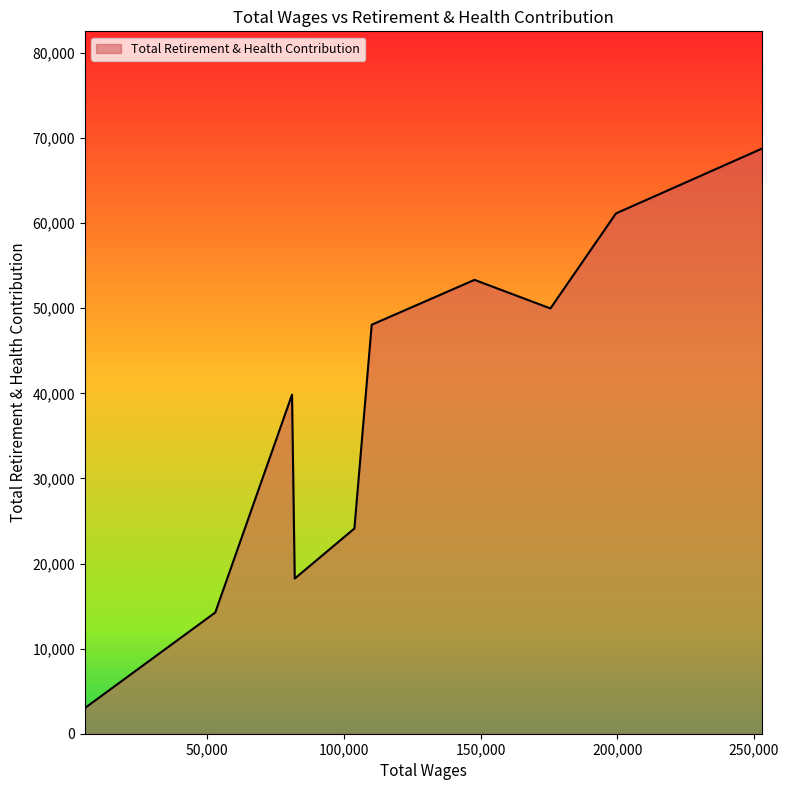

What is the maximum value shown in the chart?

68780